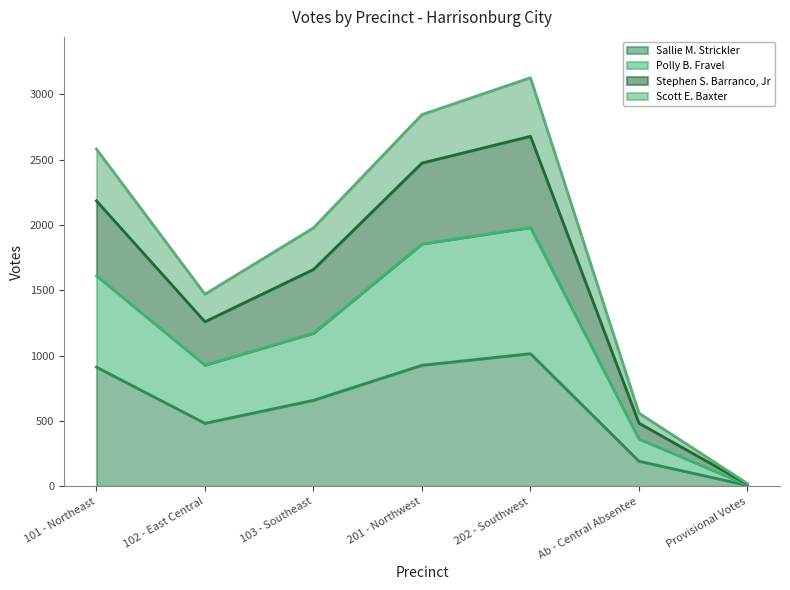

True or false: Stephen S. Barranco, Jr and Scott E. Baxter intersect in this chart.

False